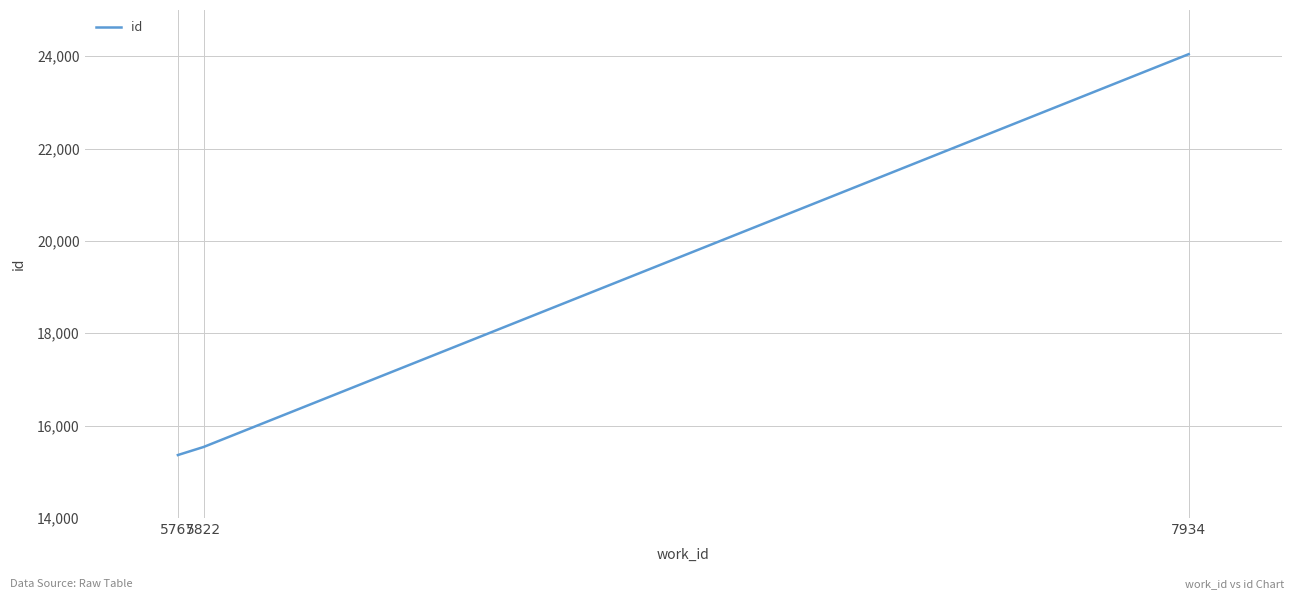

True or false: the data shows 15538 at 5822.

True